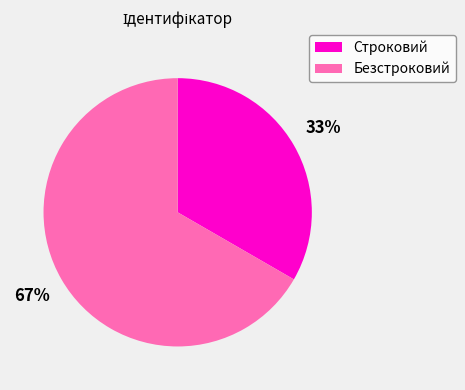

Which has a higher value, Строковий or Безстроковий?

Безстроковий